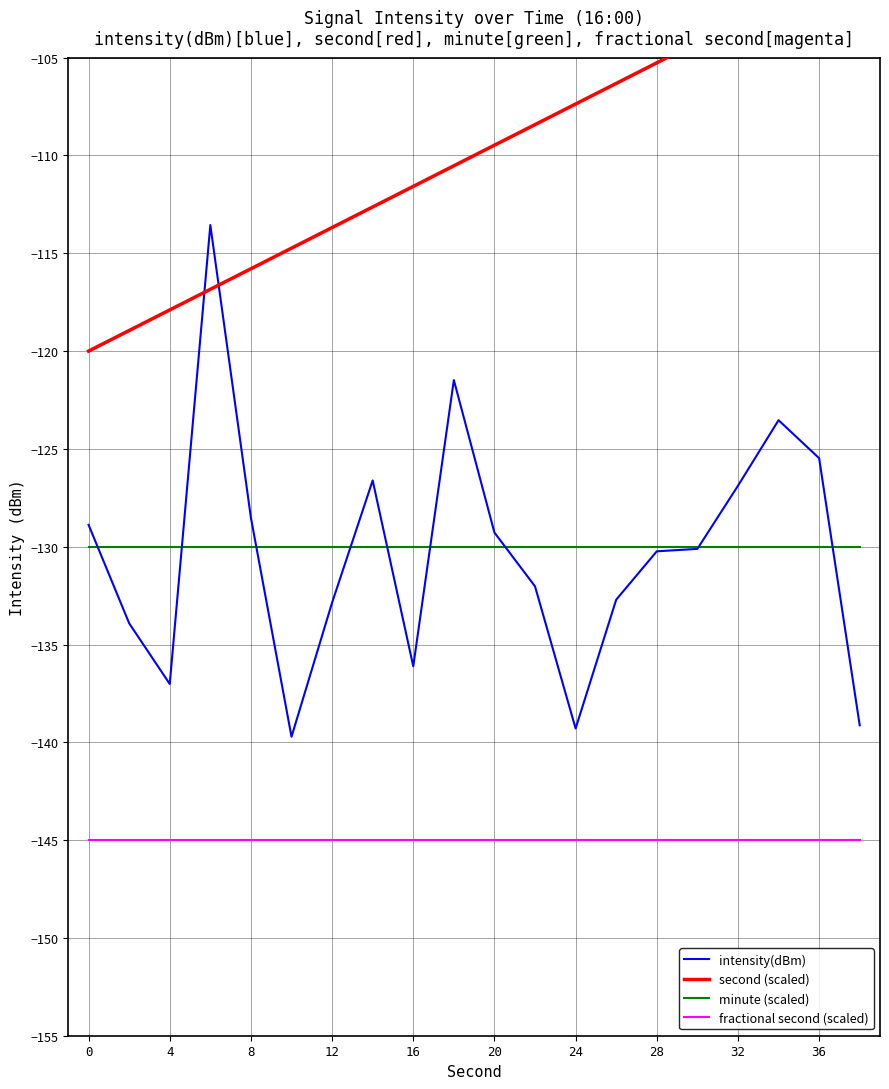

What is the maximum value for fractional second (scaled)?

-145.0